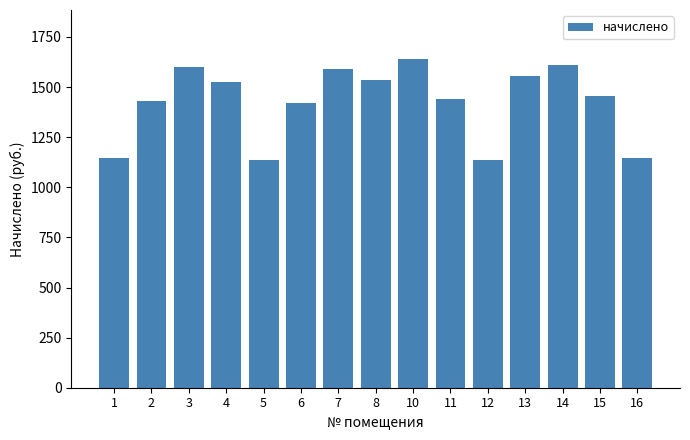

The value at 13 is 1554.4. True or false?

True